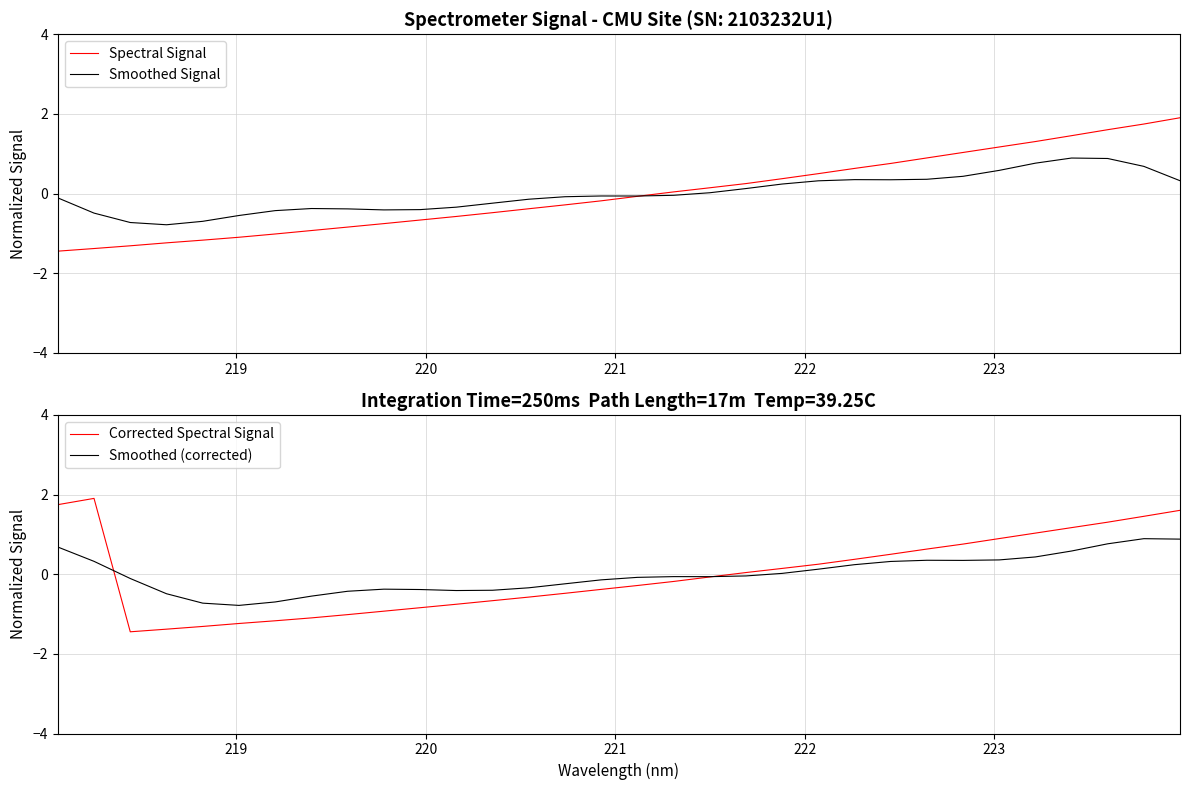

What is the lowest value of the Spectral Signal series?

-1.4